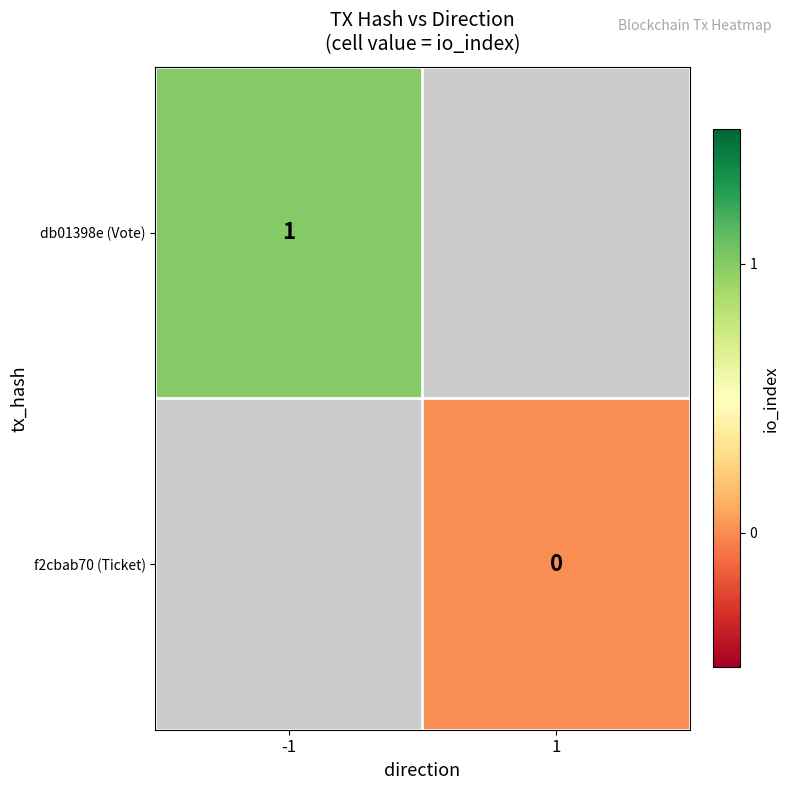

How many categories are shown in the chart?

2